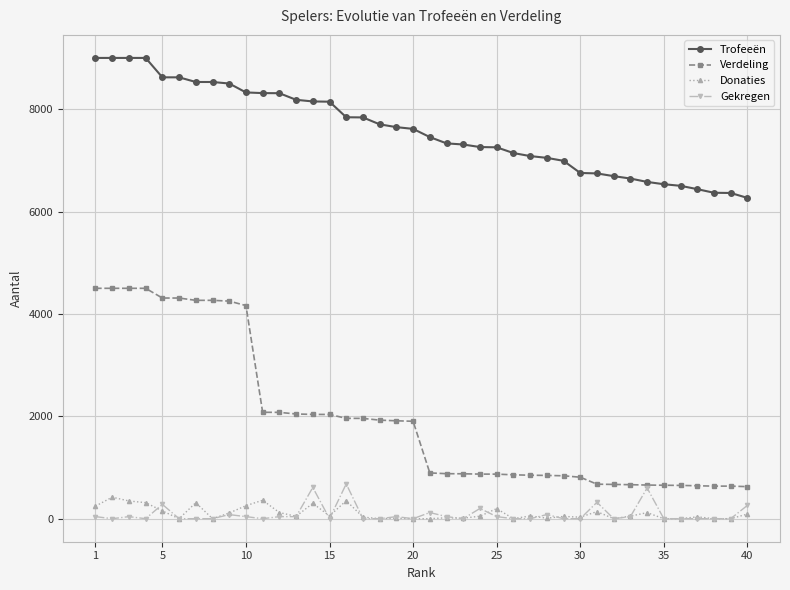

At how many categories does at least one series exceed 1233?

40